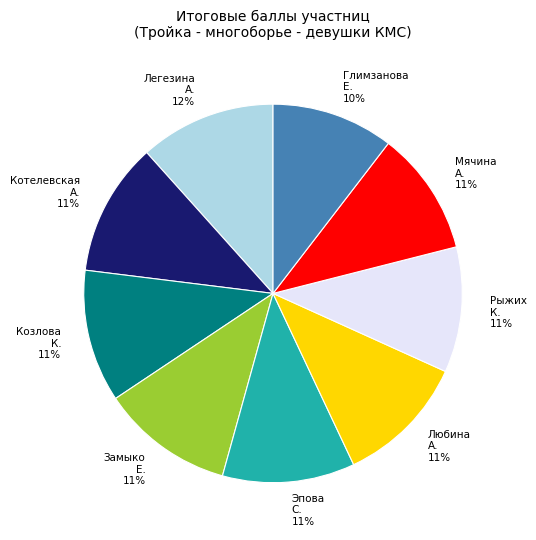

What percentage is the Котелевская А. slice, to the nearest percent?

11%